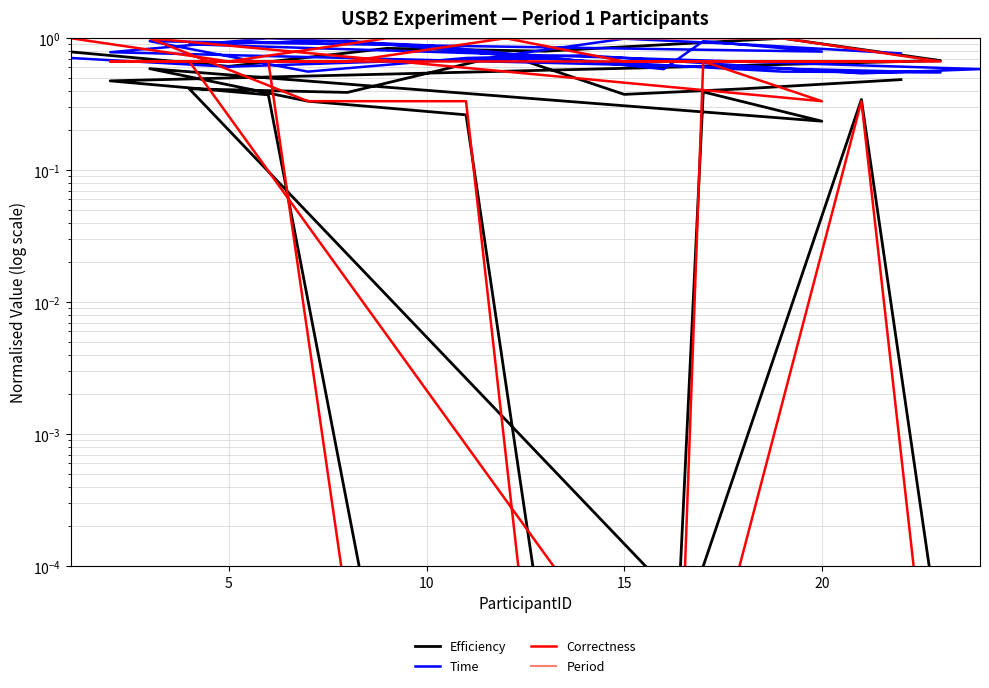

What value does the Period series have at 10?

1.0